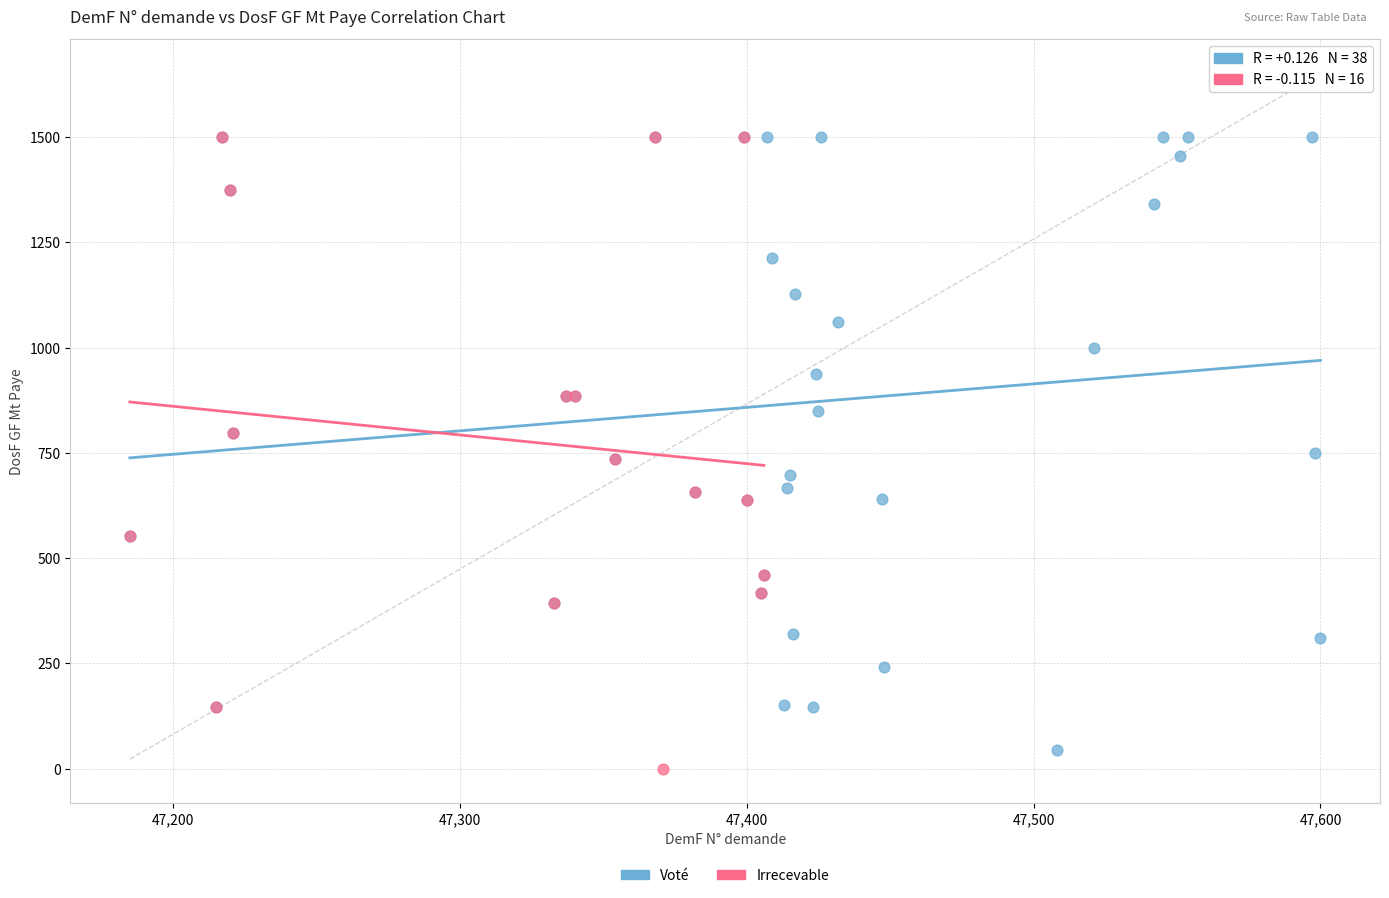

What are all the series names shown in the legend?

Voté, Irrecevable